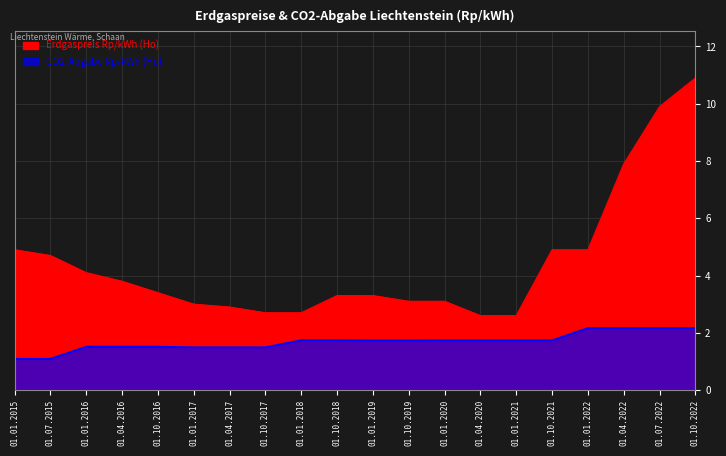

True or false: Erdgaspreis Rp/kWh (Ho) has a value of 7.1 at 01.10.2021.

False